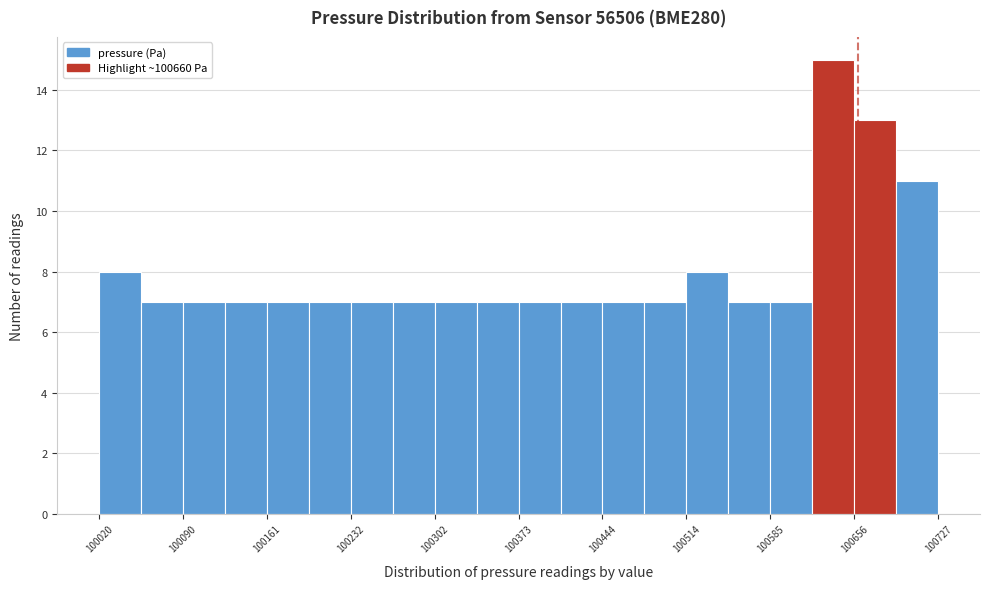

Read against the x-axis, roughly where is the centre of the tallest bar?

100640